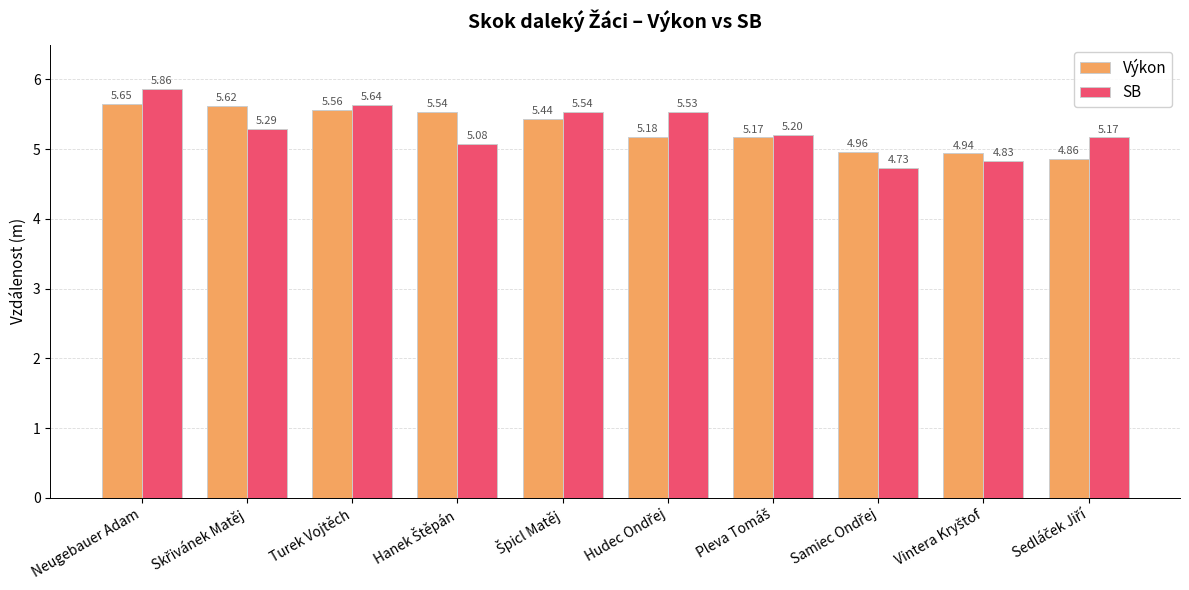

Rank the series by their average value, from highest to lowest.

Výkon, SB